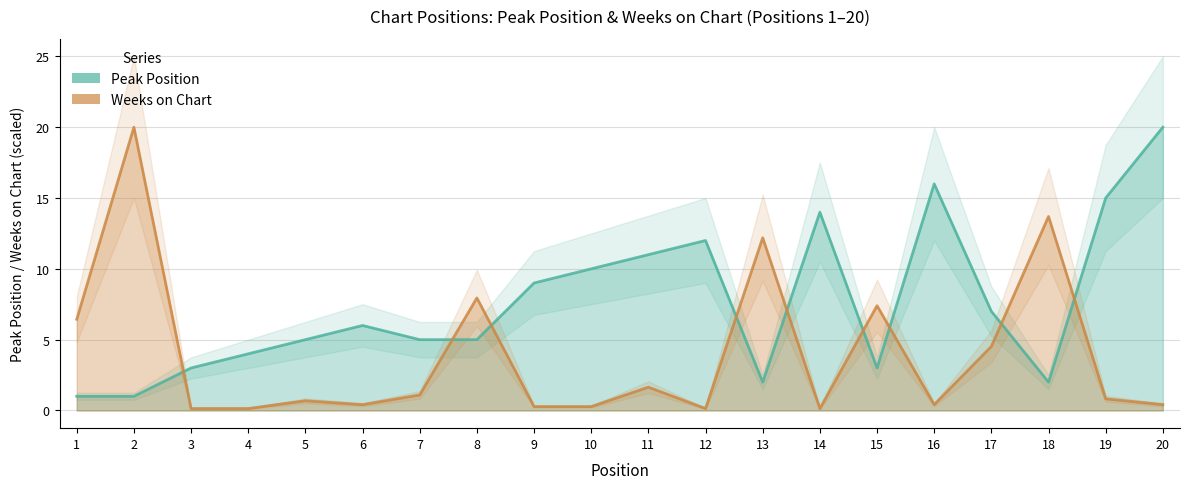

What is the sum of all Weeks on Chart (scaled) values?

78.8